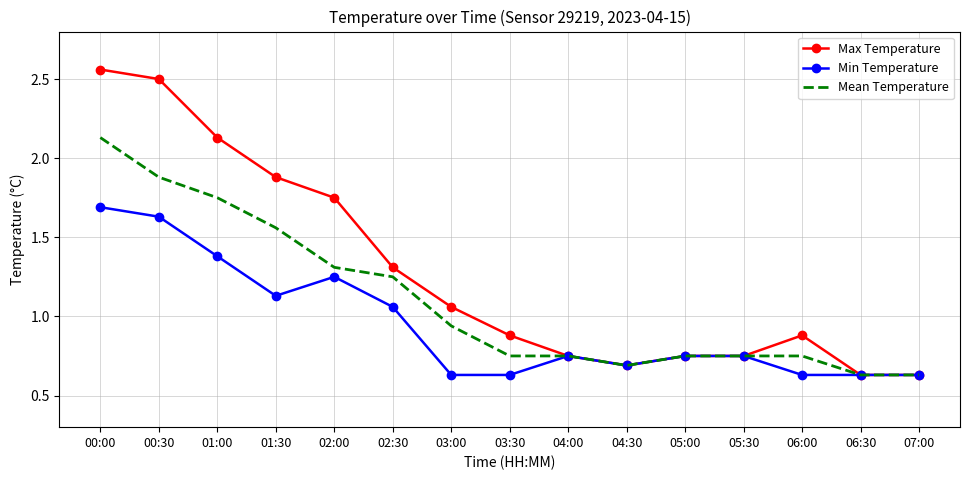

True or false: Mean Temperature has a value of 0.4 at 06:00.

False